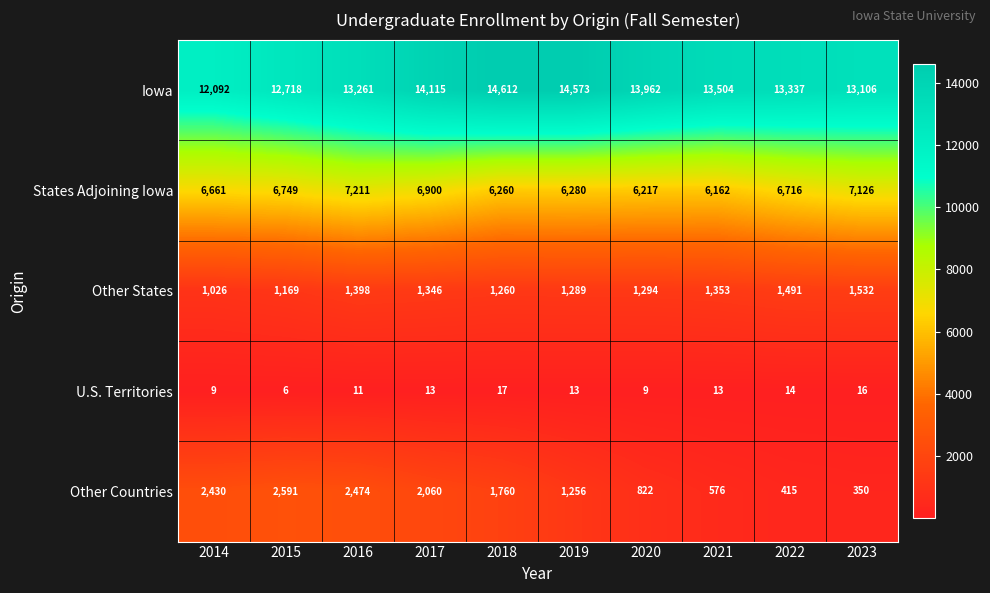

Which label corresponds to the smallest value in the chart?

2015